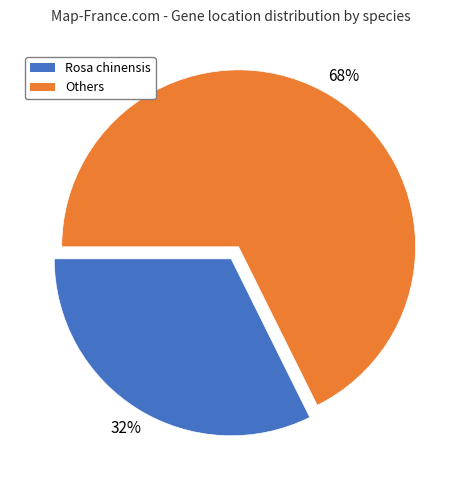

To the nearest percent, what is the average slice percentage?

50%